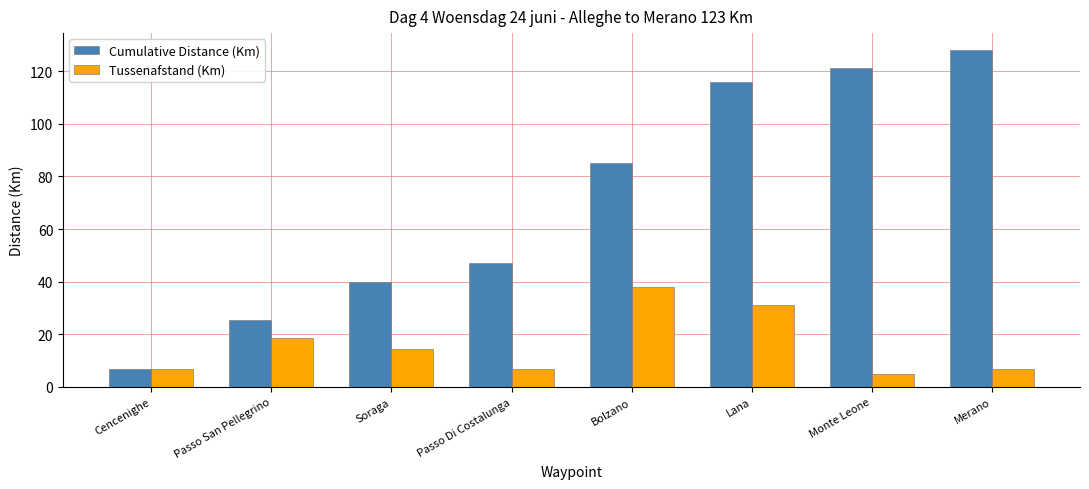

Which series has the largest total across all categories?

Cumulative Distance (Km)